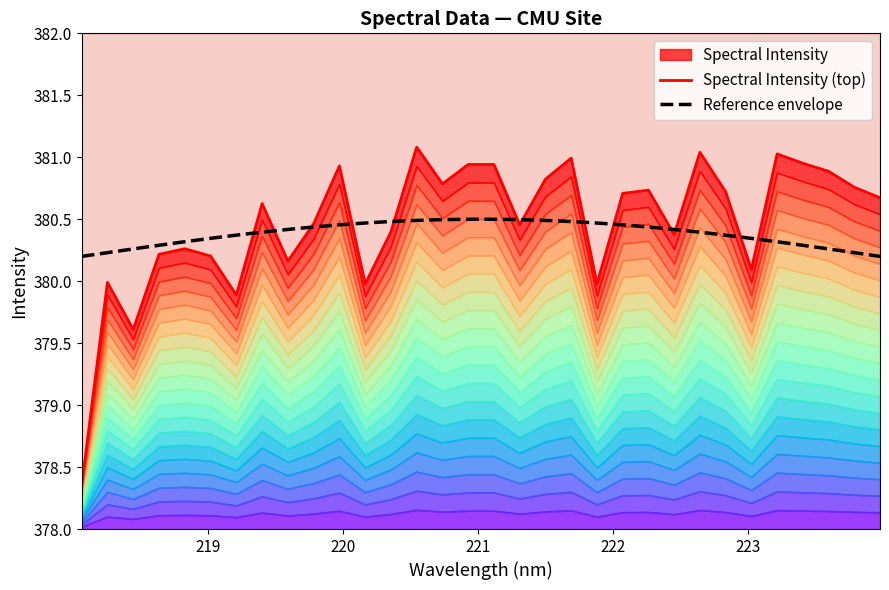

Which label corresponds to the smallest value in the chart?

218.0596